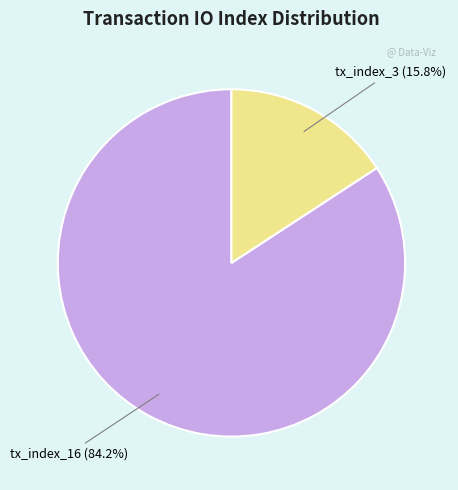

To the nearest percent, what is the combined percentage of tx_index_16 and tx_index_3?

100%